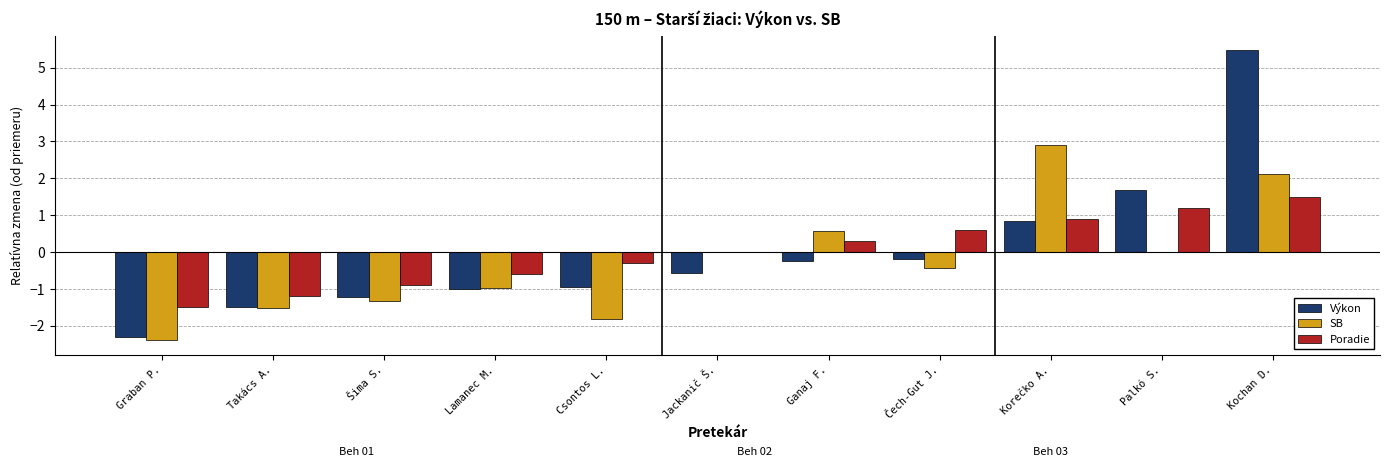

Read the Poradie value at Takács A..

-1.2